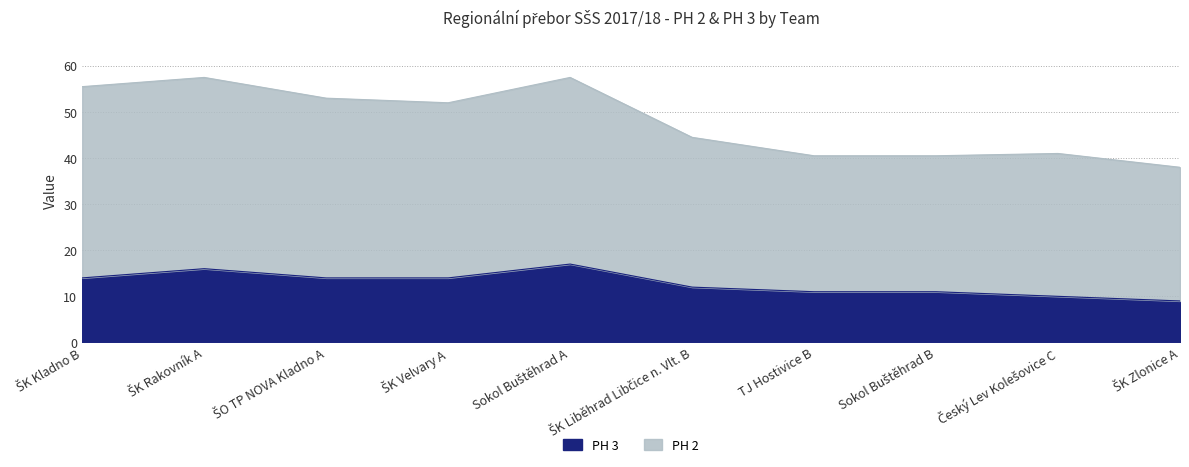

What is the sum of all PH 2 values?

480.0